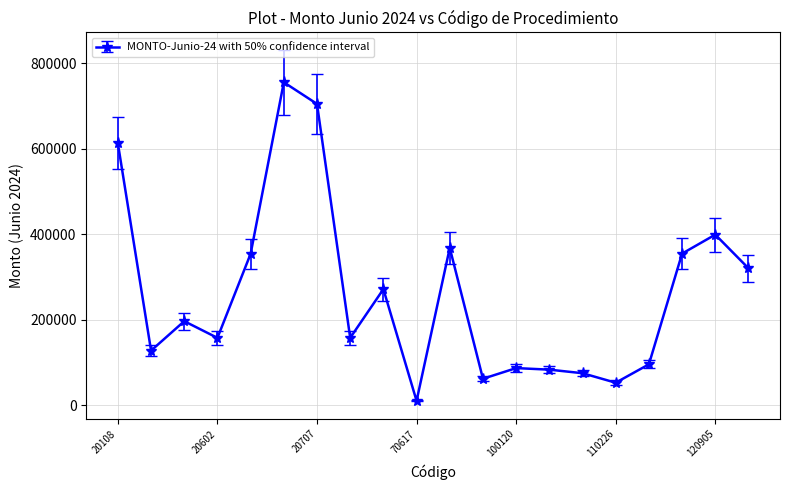

What is the maximum value shown in the chart?

754983